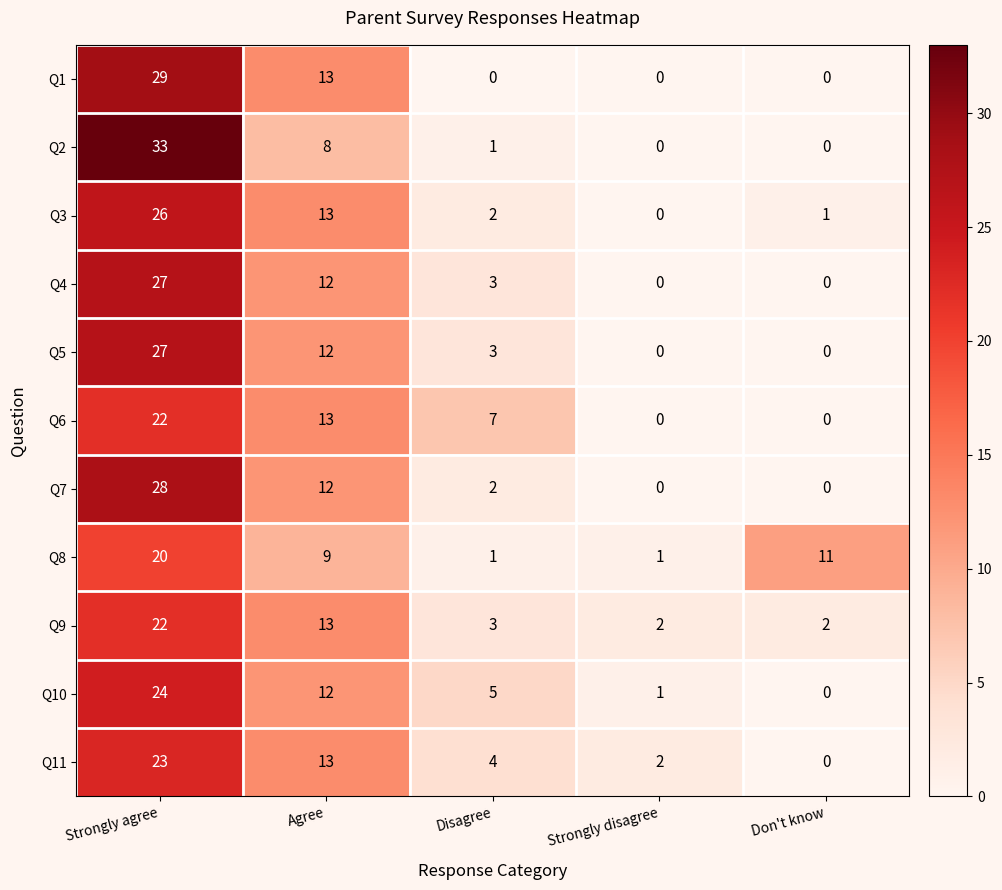

What is the total value across all series at Strongly agree?

281